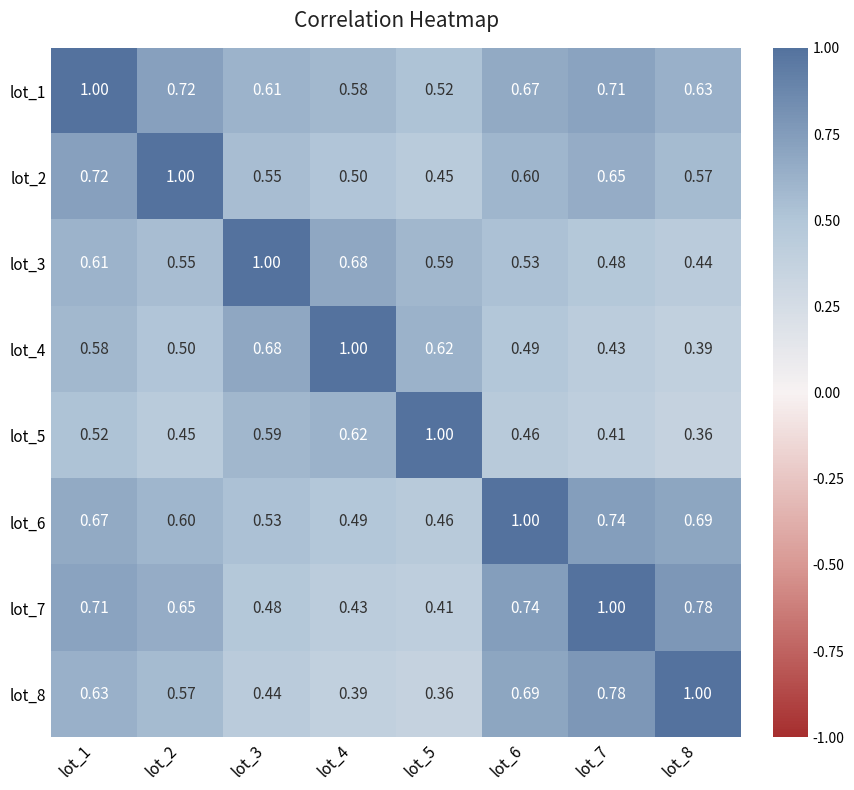

Is the value of lot_6 at lot_8 greater than the value of lot_5 at lot_7?

Yes